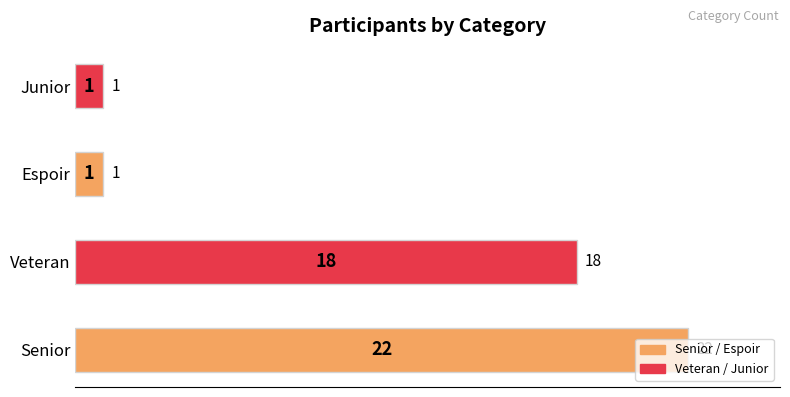

Count the values in the range 1 to 22.

4